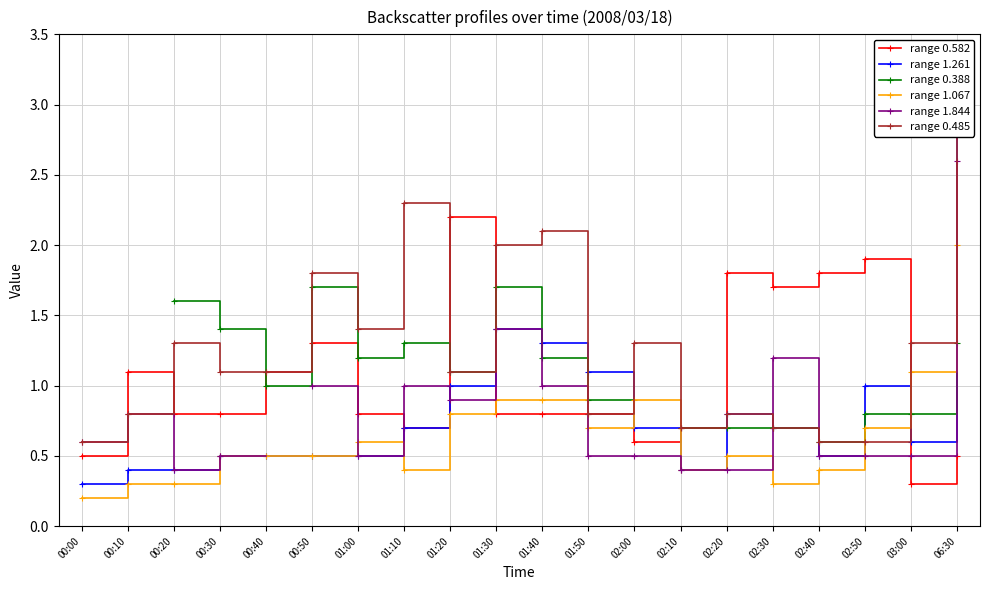

Which series changed the most between 02:50 and 03:00?

range 0.582